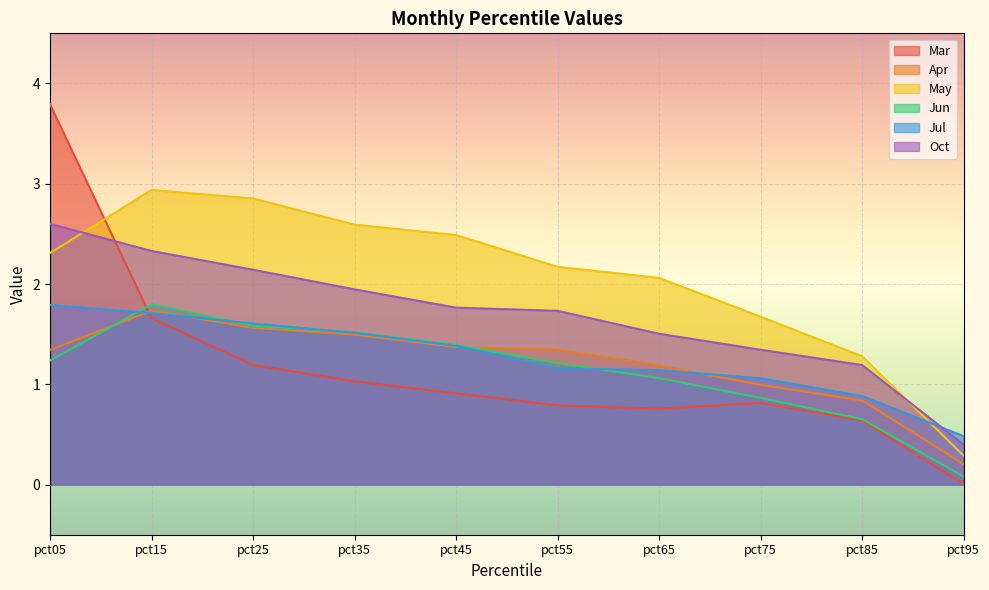

What is the value of the Jun point at the 6th from the left?

1.2